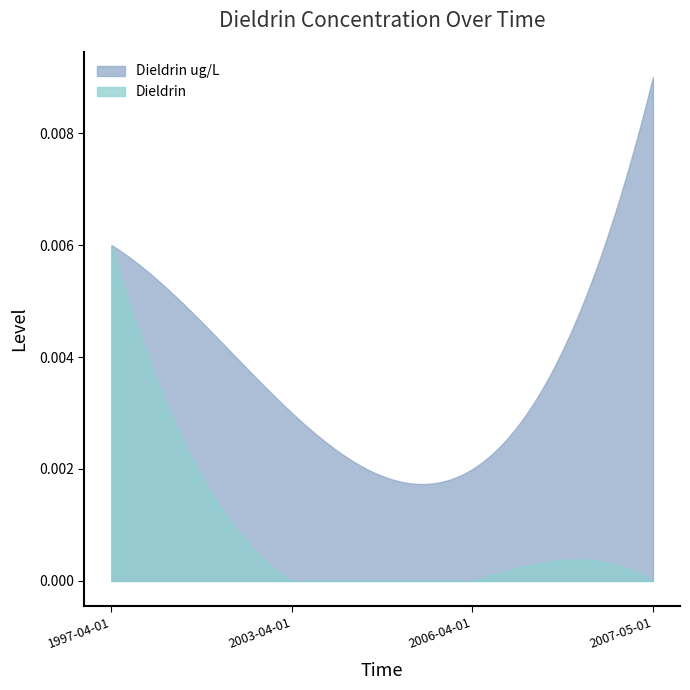

Which series has the widest spread of values?

Dieldrin ug/L